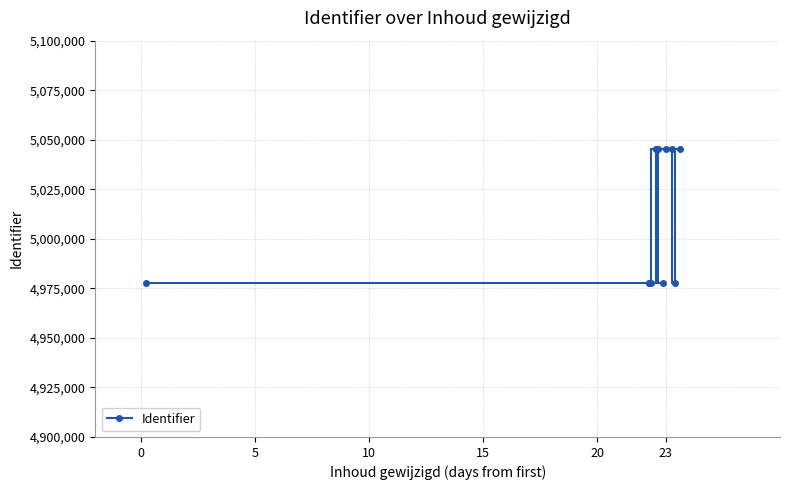

What is the greatest value displayed?

5045520